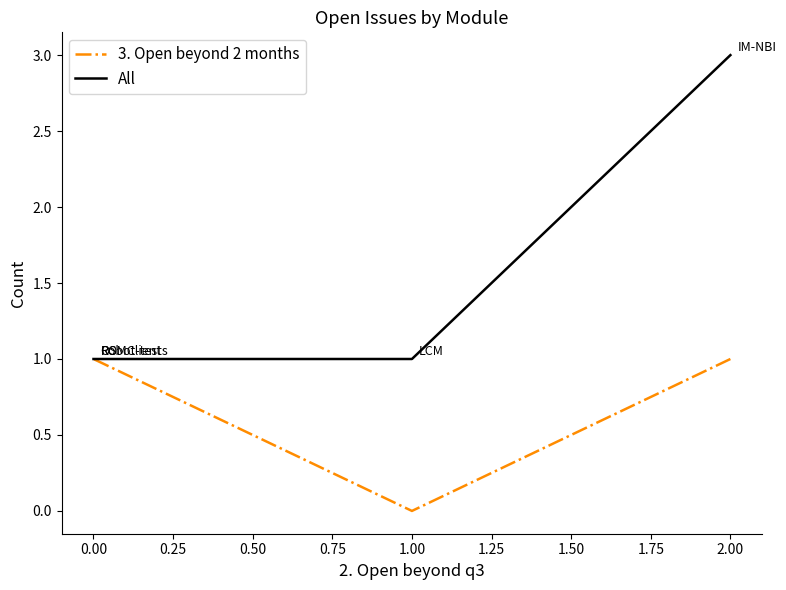

The value of All at 0.00 is 1. True or false?

True